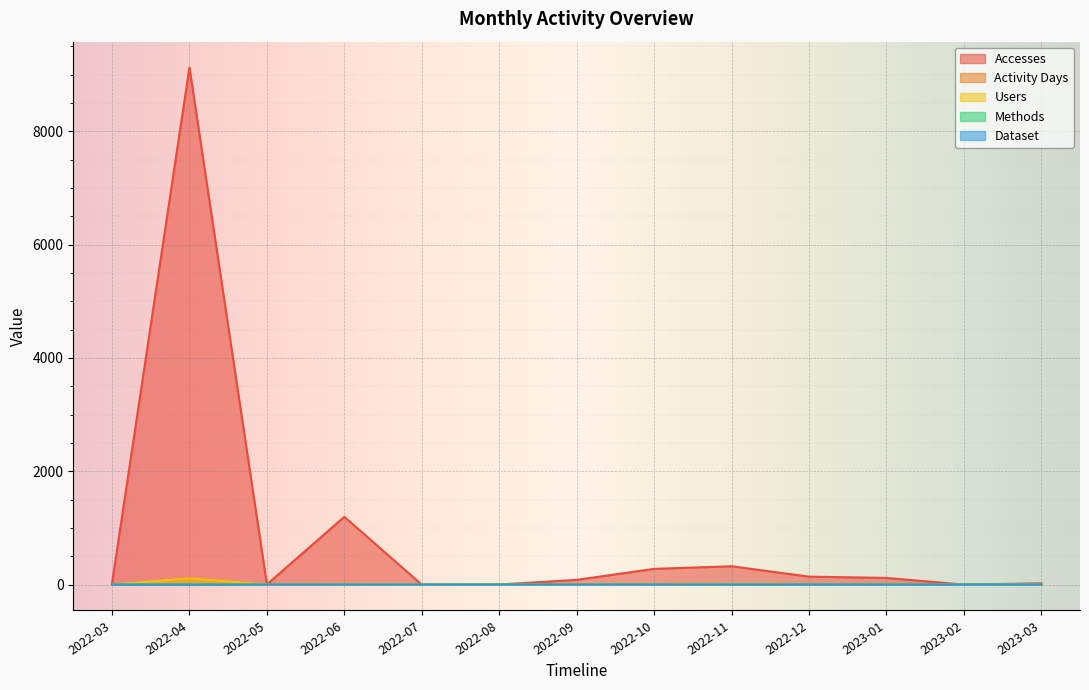

The Dataset series shows 0 at 2022-11. True or false?

False